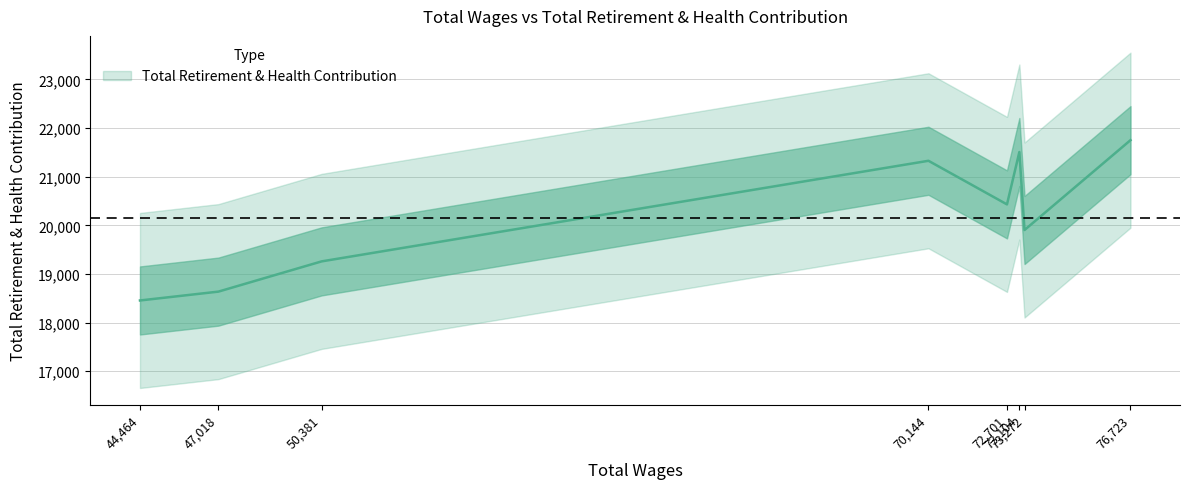

What is the change in value from 44464 to 47018?

+182